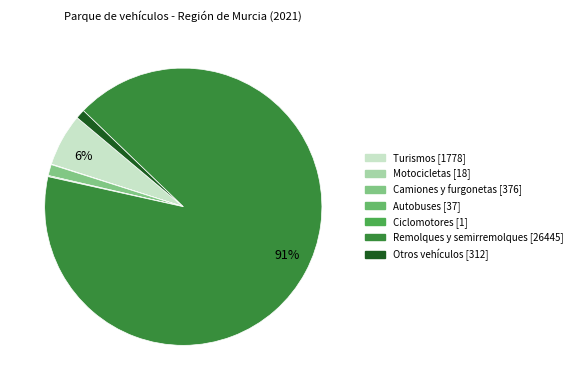

To the nearest percent, what is the difference between the largest and smallest slice percentages?

91%